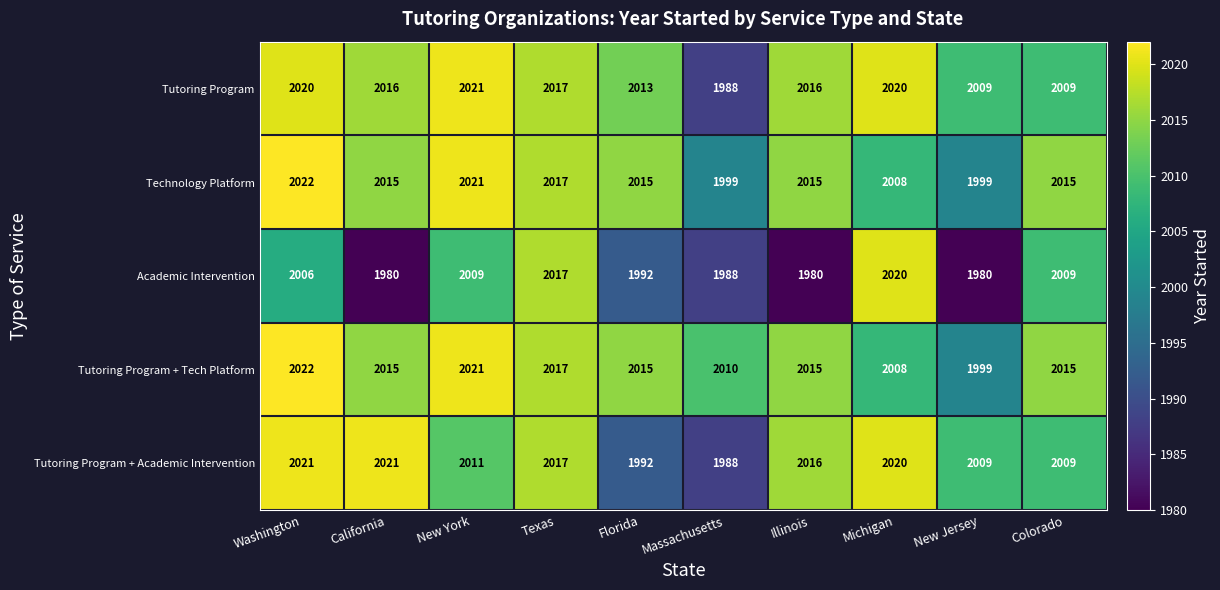

Is the value of Academic Intervention at Washington greater than the value of Tutoring Program + Tech Platform at New Jersey?

Yes